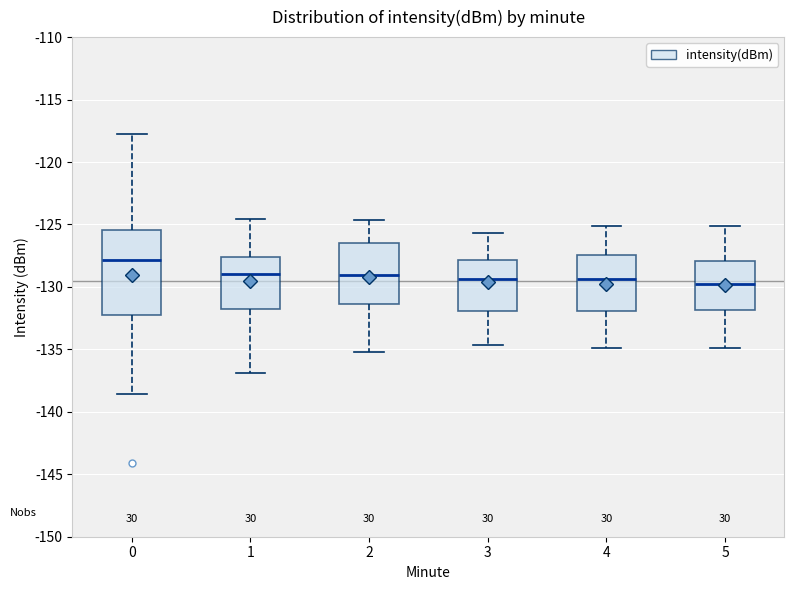

Comparing the boxes themselves (not the whiskers), which one is the tallest?

0